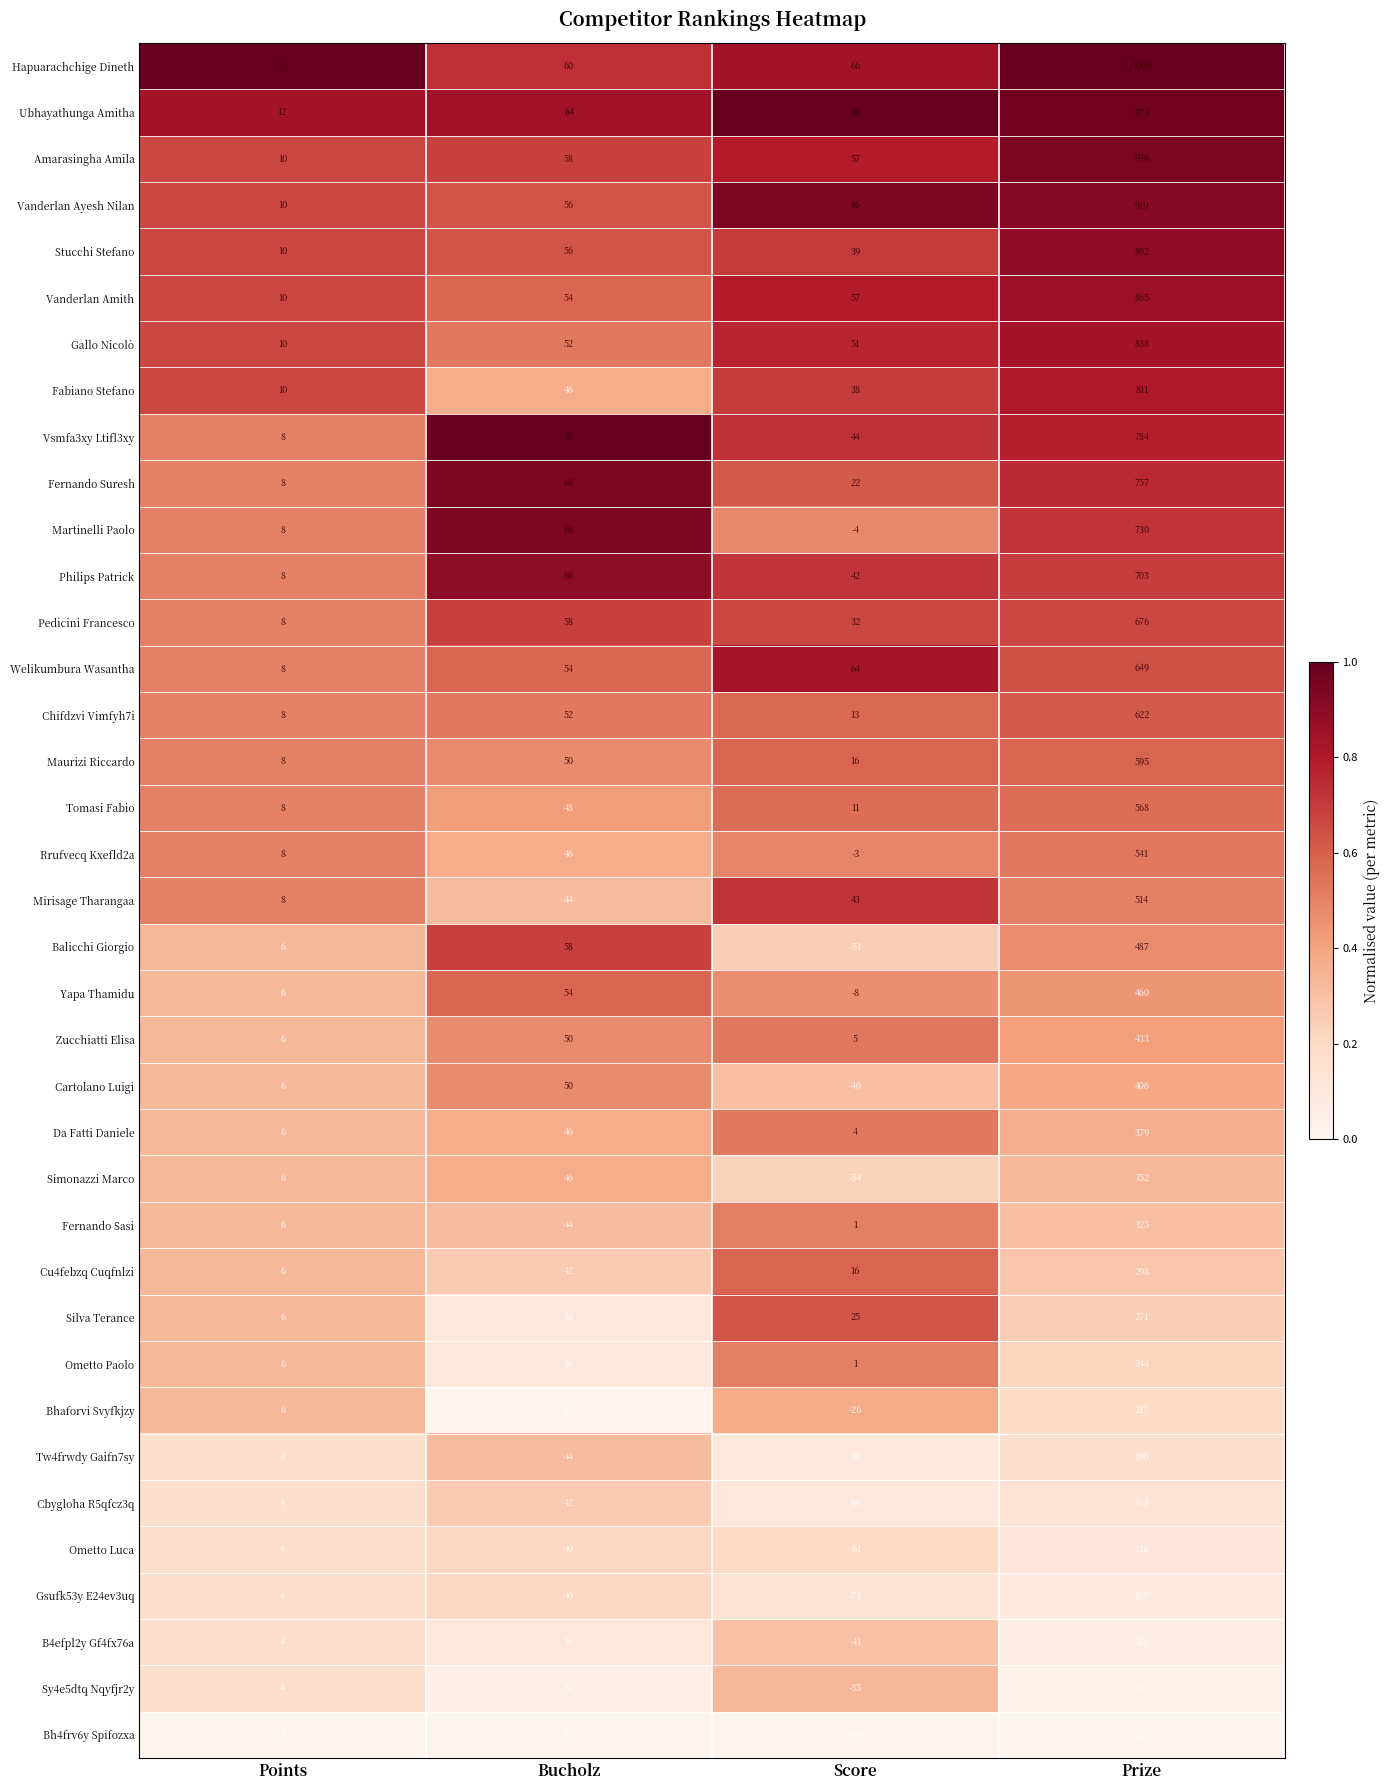

What is the highest value of the Gsufk53y E24ev3uq series?

109